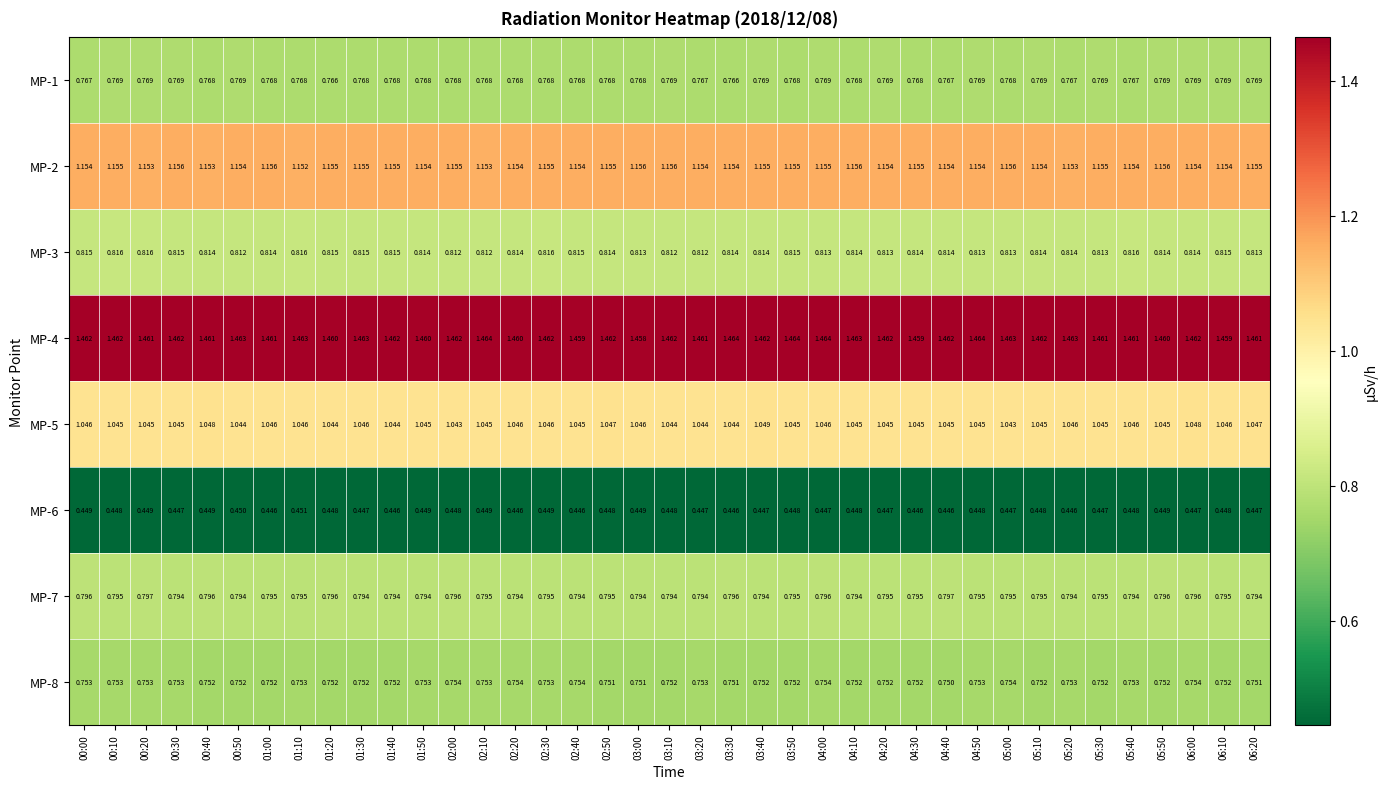

Is the value of MP-8 at 03:20 greater than the value of MP-2 at 04:40?

No